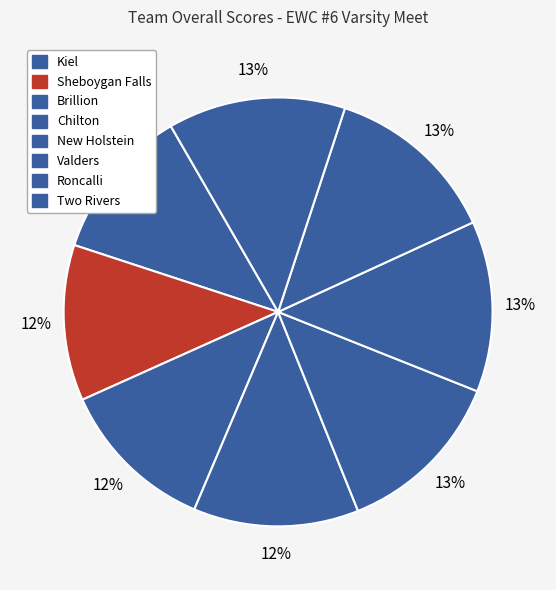

How many segments does this pie chart have?

8